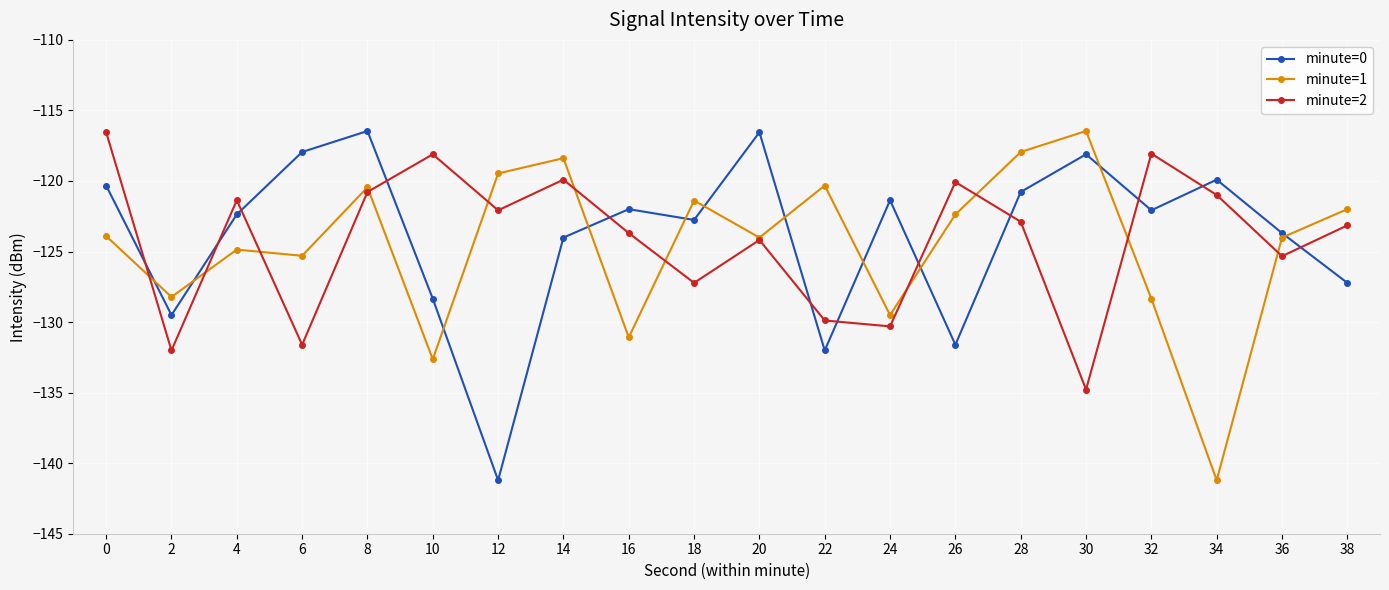

What is the difference between the maximum and minimum values in the minute=0 series?

24.8